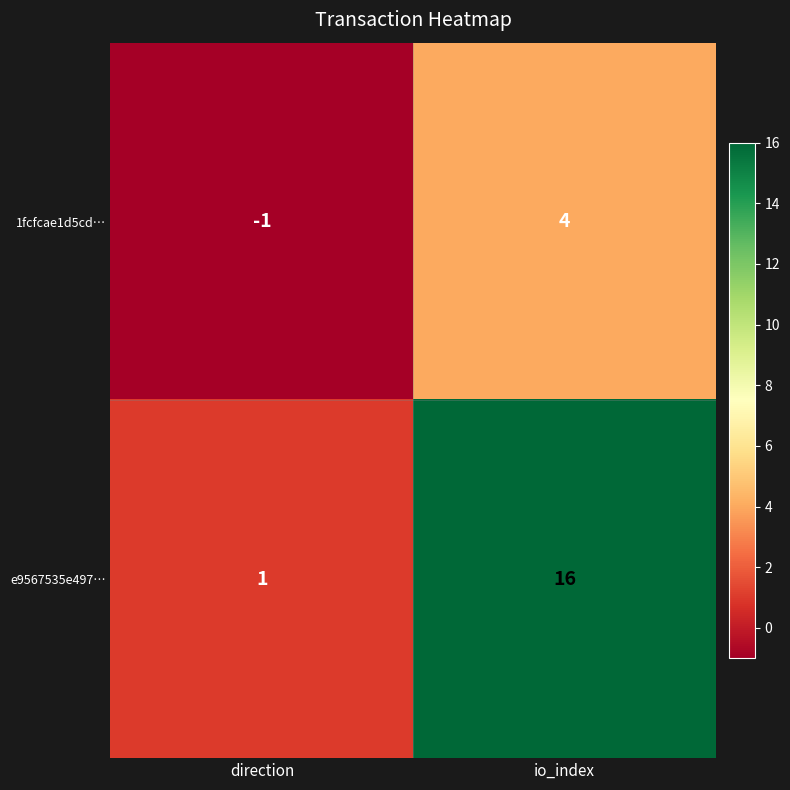

Which series has the widest spread of values?

e9567535e497…